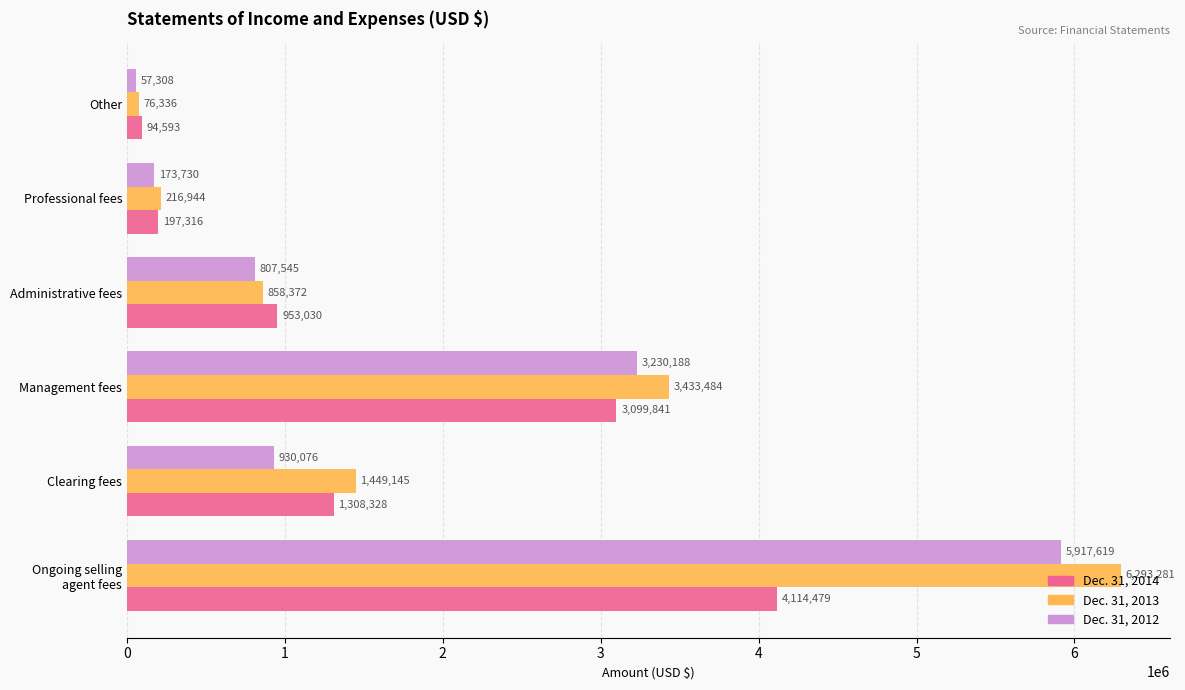

What is the maximum value for Dec. 31, 2014?

4114479